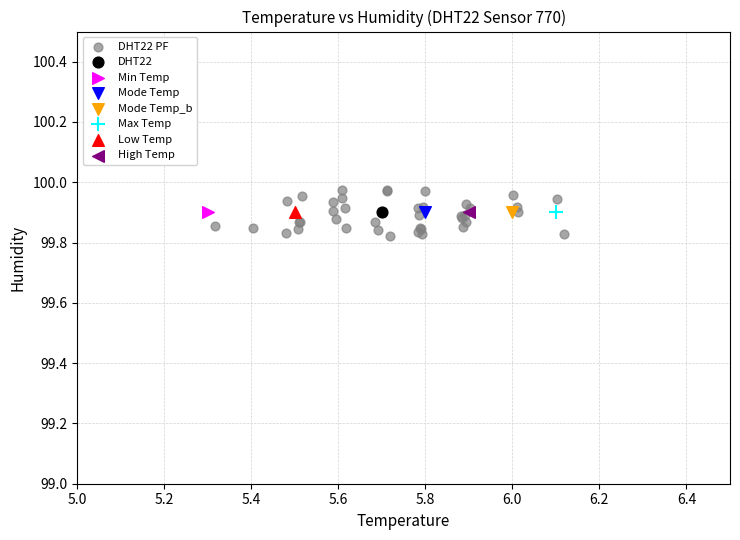

What are all the series names shown in the legend?

DHT22 PF, DHT22, Min Temp, Mode Temp, Mode Temp_b, Max Temp, Low Temp, High Temp